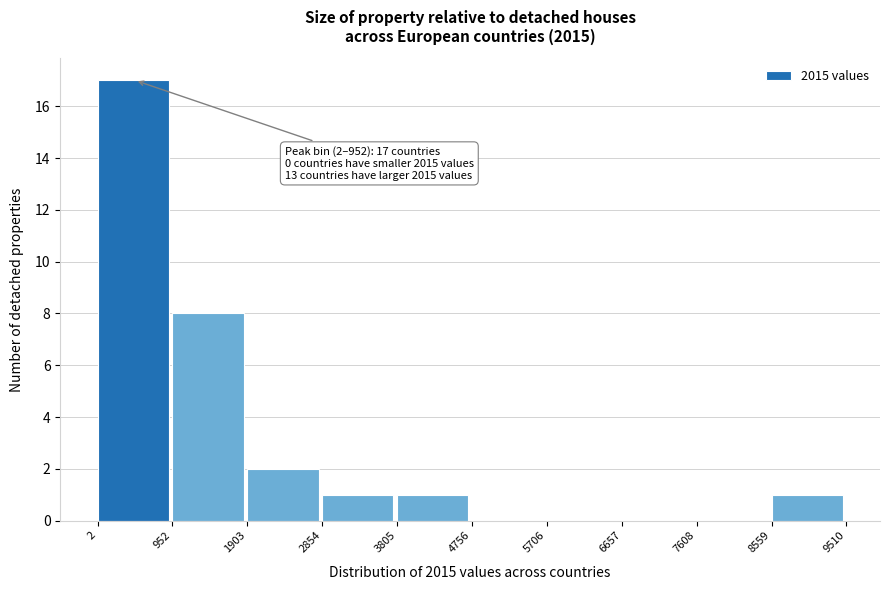

Which range on the x-axis has the tallest bar?

2 to 952